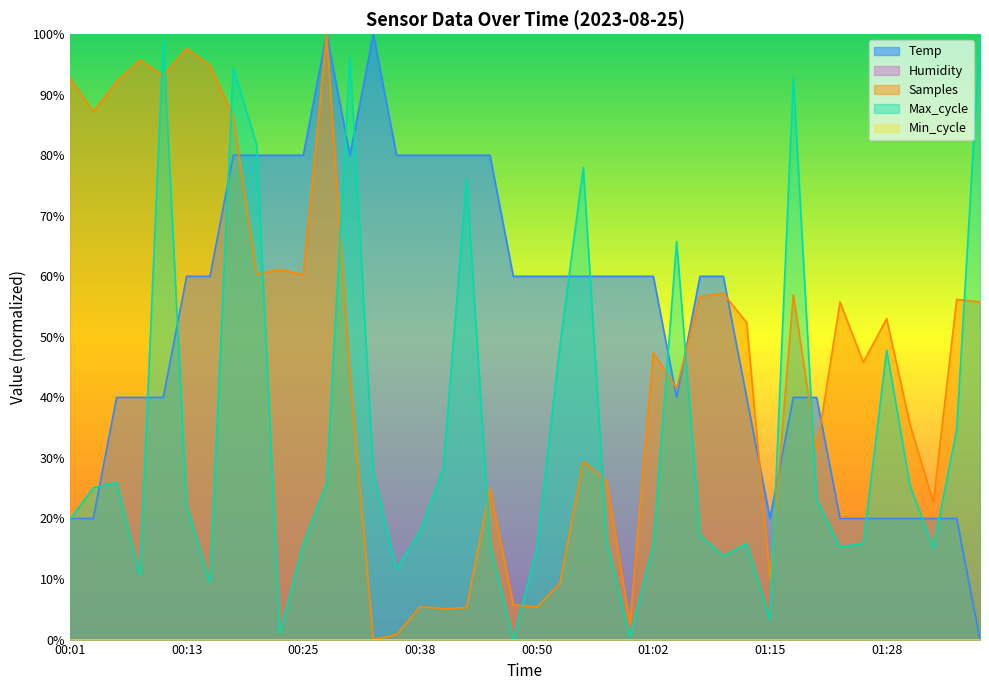

Where does the data first go above 60?

00:13